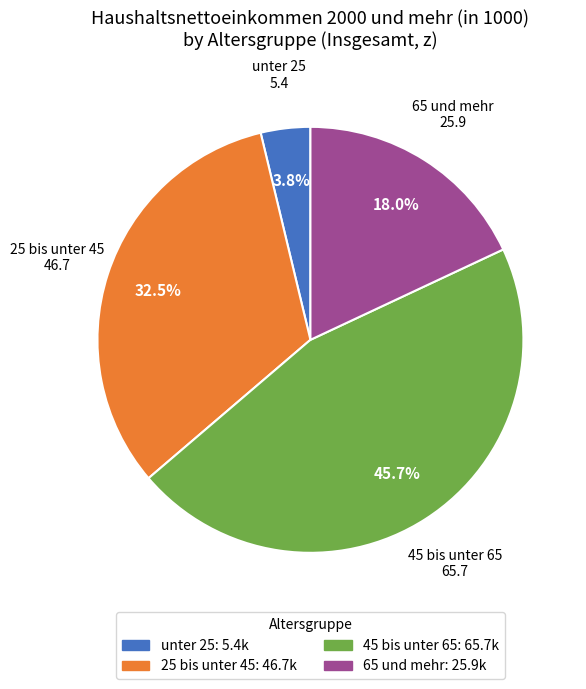

Is 65 und mehr the majority of the pie?

No